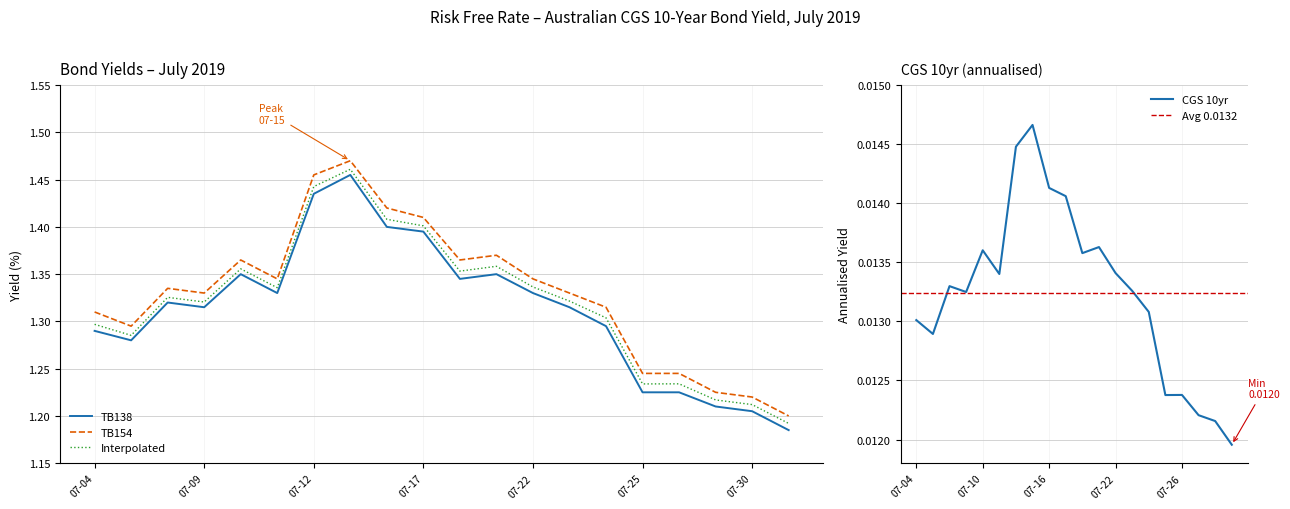

Does the chart have visible grid lines?

Yes